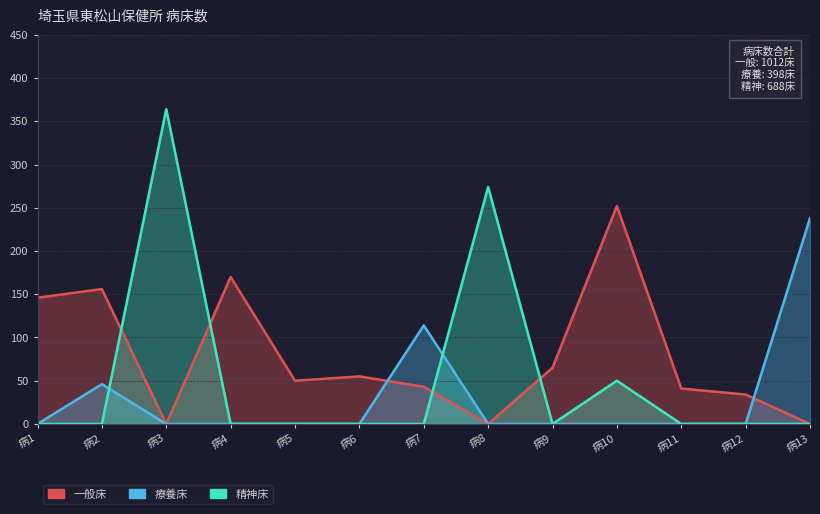

What is the difference between the 一般床 values at 病3 and 病4?

170